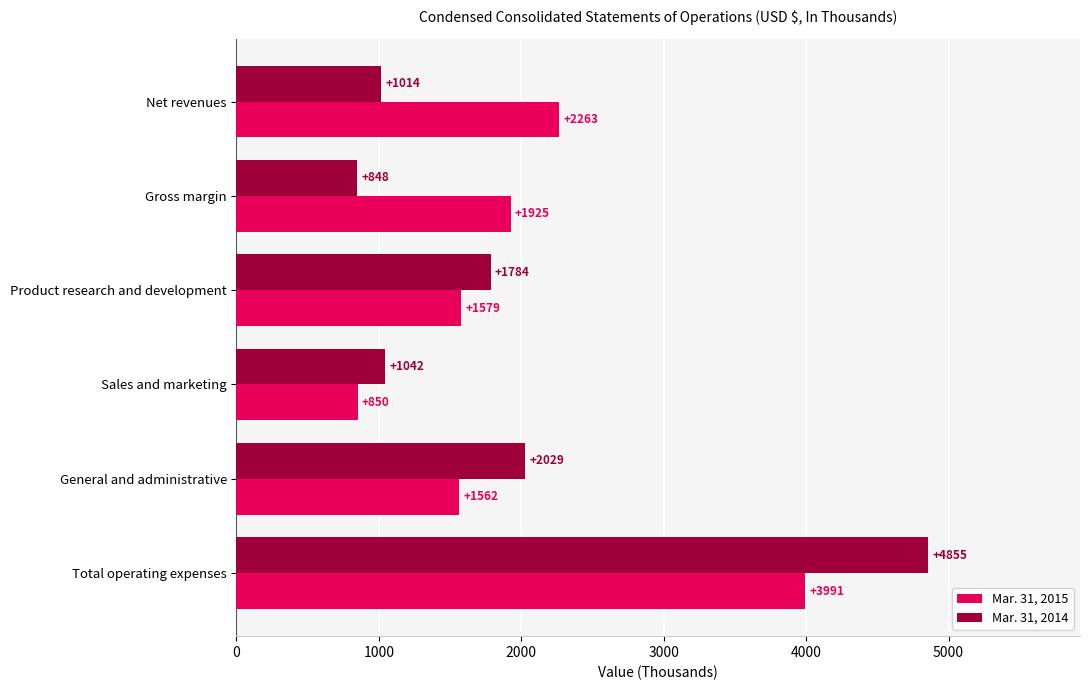

At which label does Mar. 31, 2014 reach its peak?

Total operating expenses